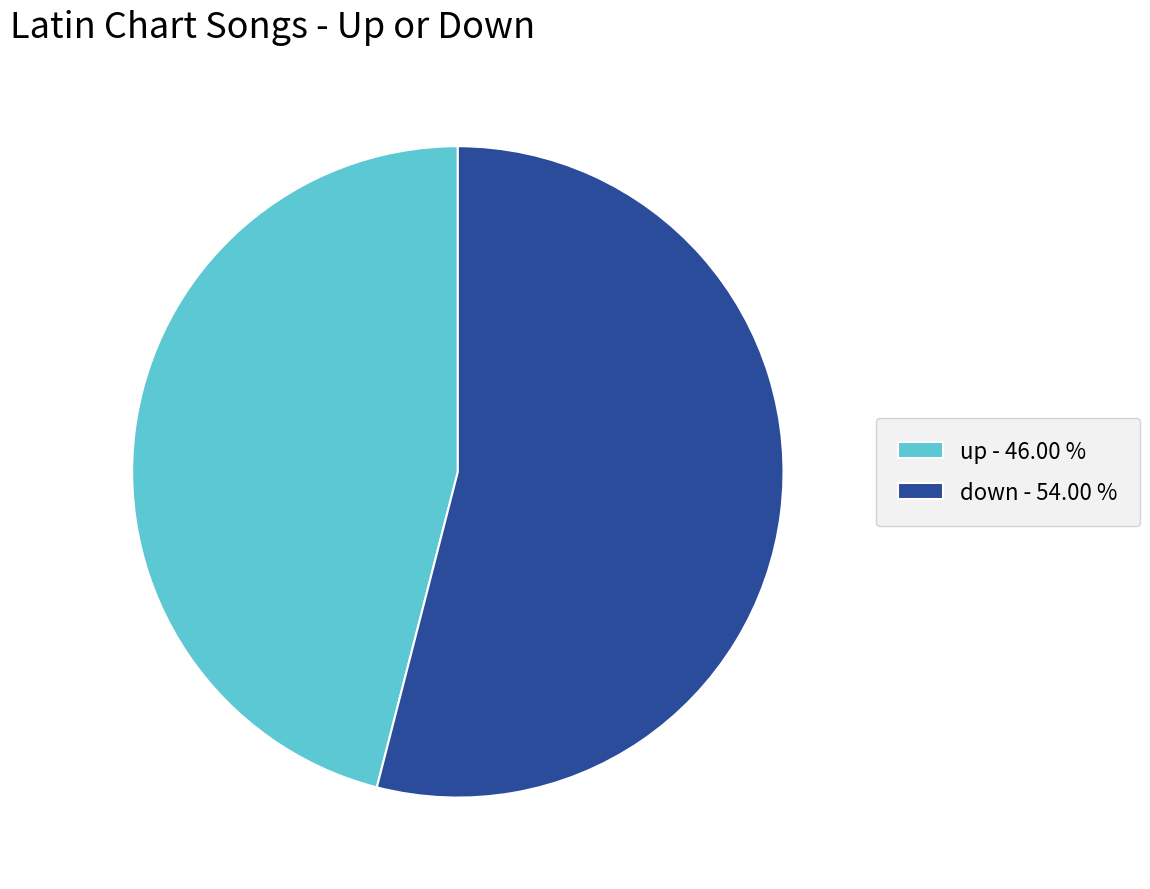

Approximately how many times larger is the value at down - 54.00 % compared to up - 46.00 %?

1.2